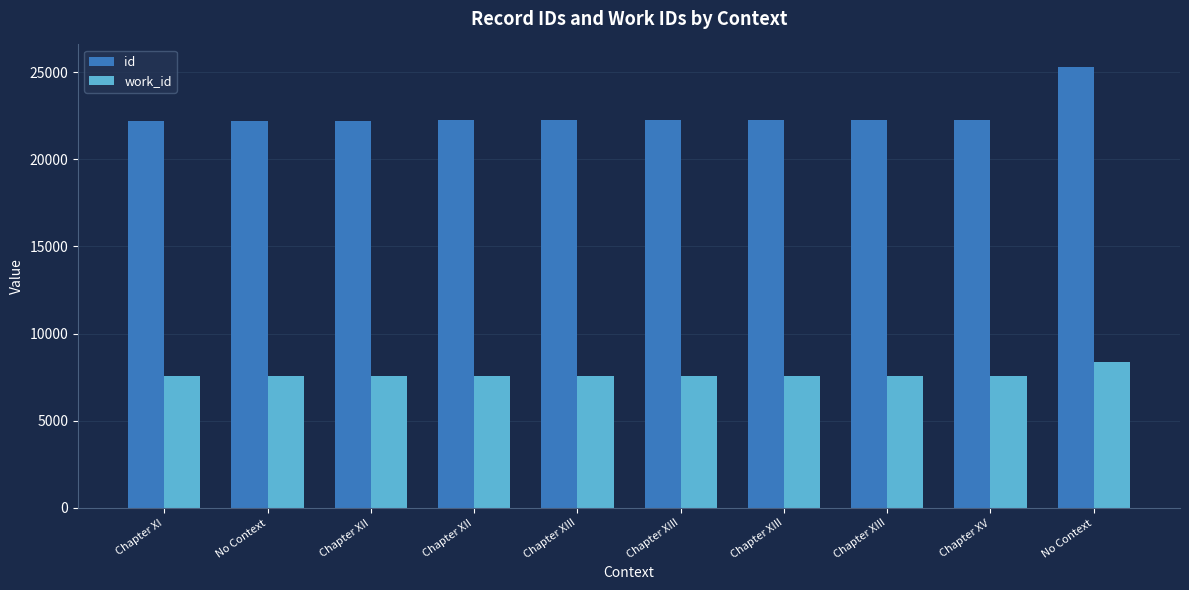

At how many categories does at least one series exceed 21610?

10